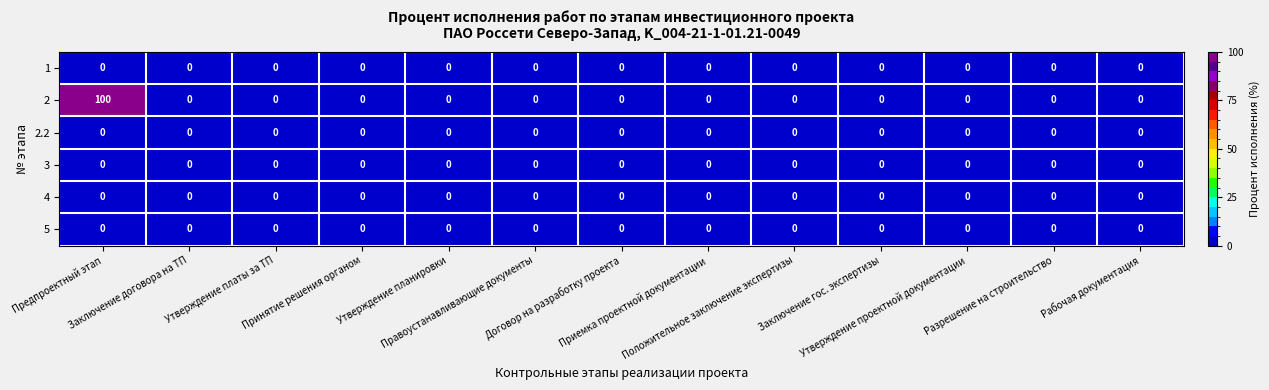

Between Положительное заключение экспертизы and Заключение гос. экспертизы, which series saw the biggest shift?

1